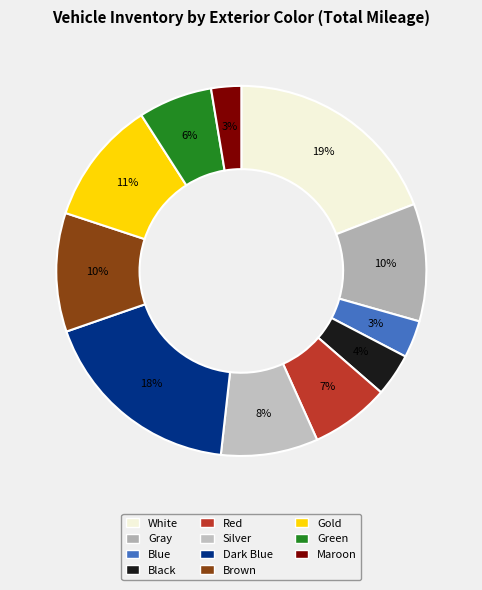

Is there a majority slice in this chart?

No